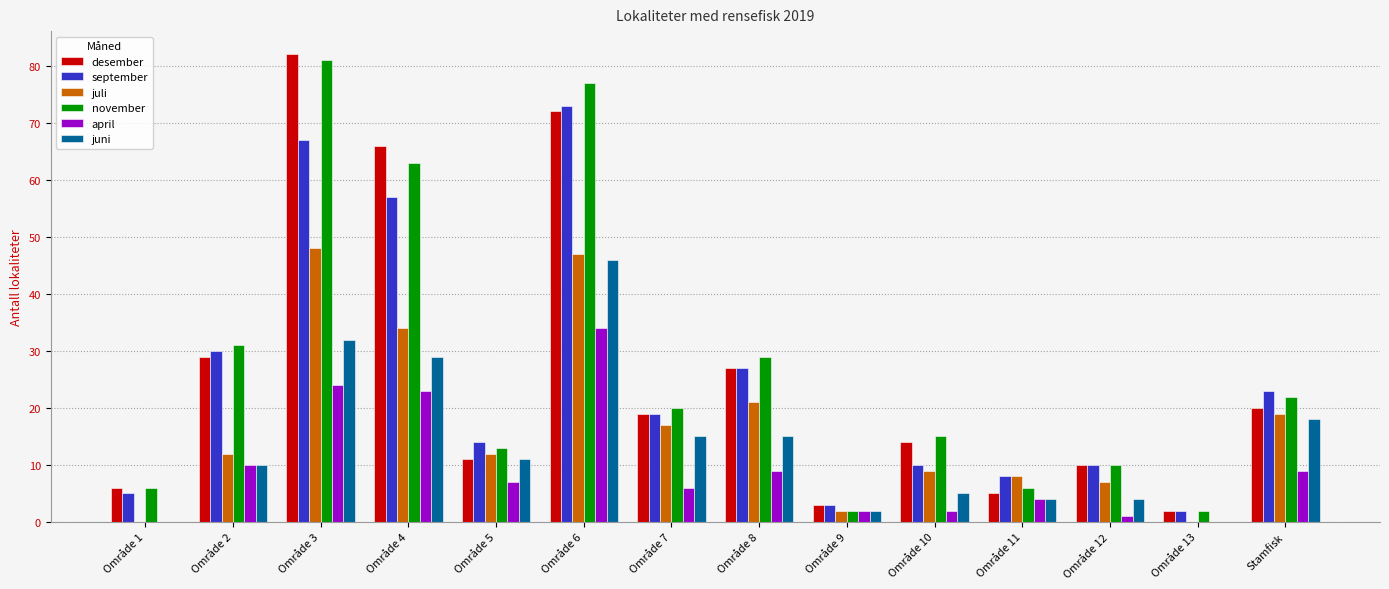

What is the sum of the november values at Område 2 and Område 12?

41